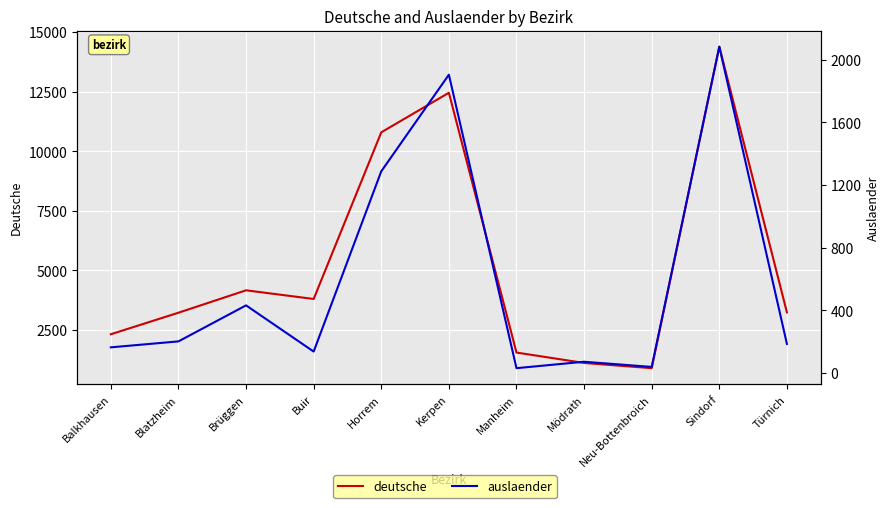

At which category does auslaender reach its first local valley?

Buir